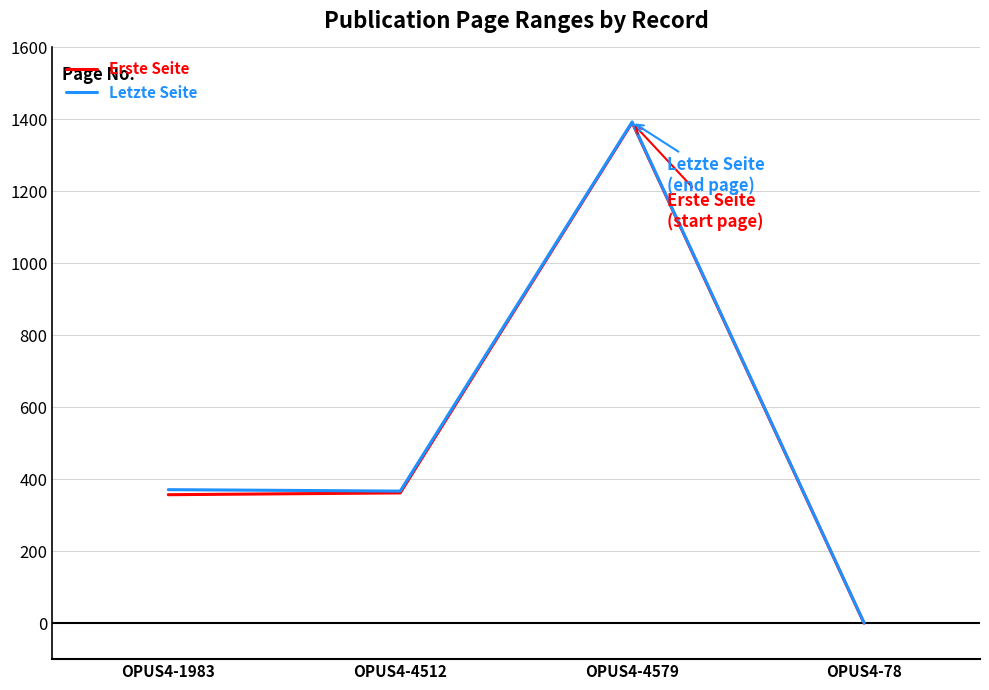

Where is the first local minimum for Letzte Seite?

OPUS4-4512